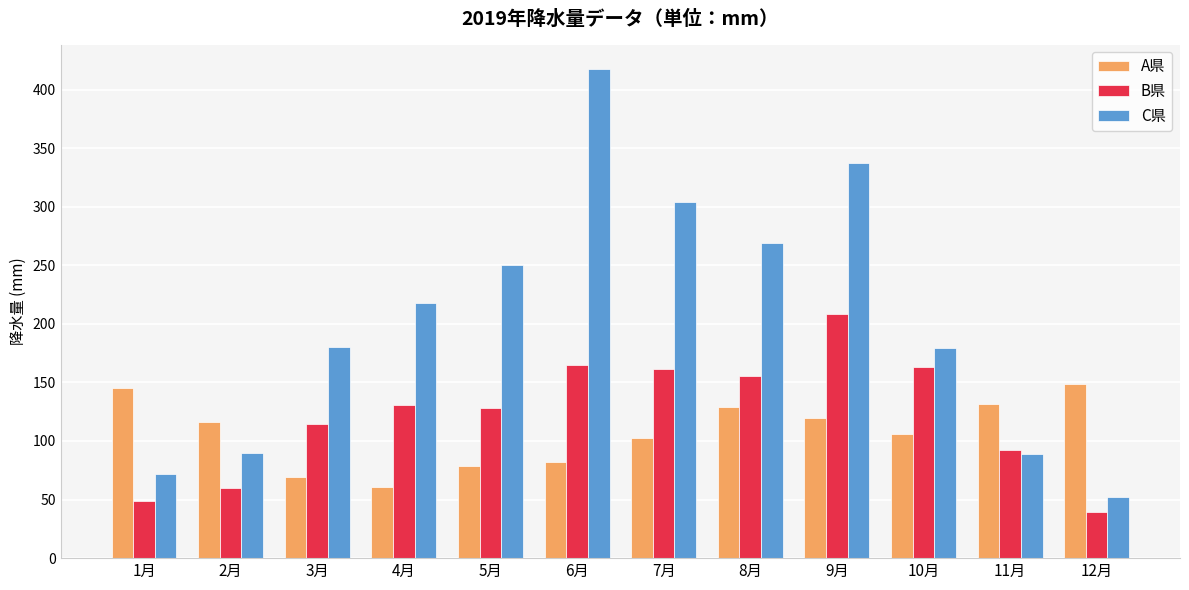

What is the highest value of the C県 series?

417.5